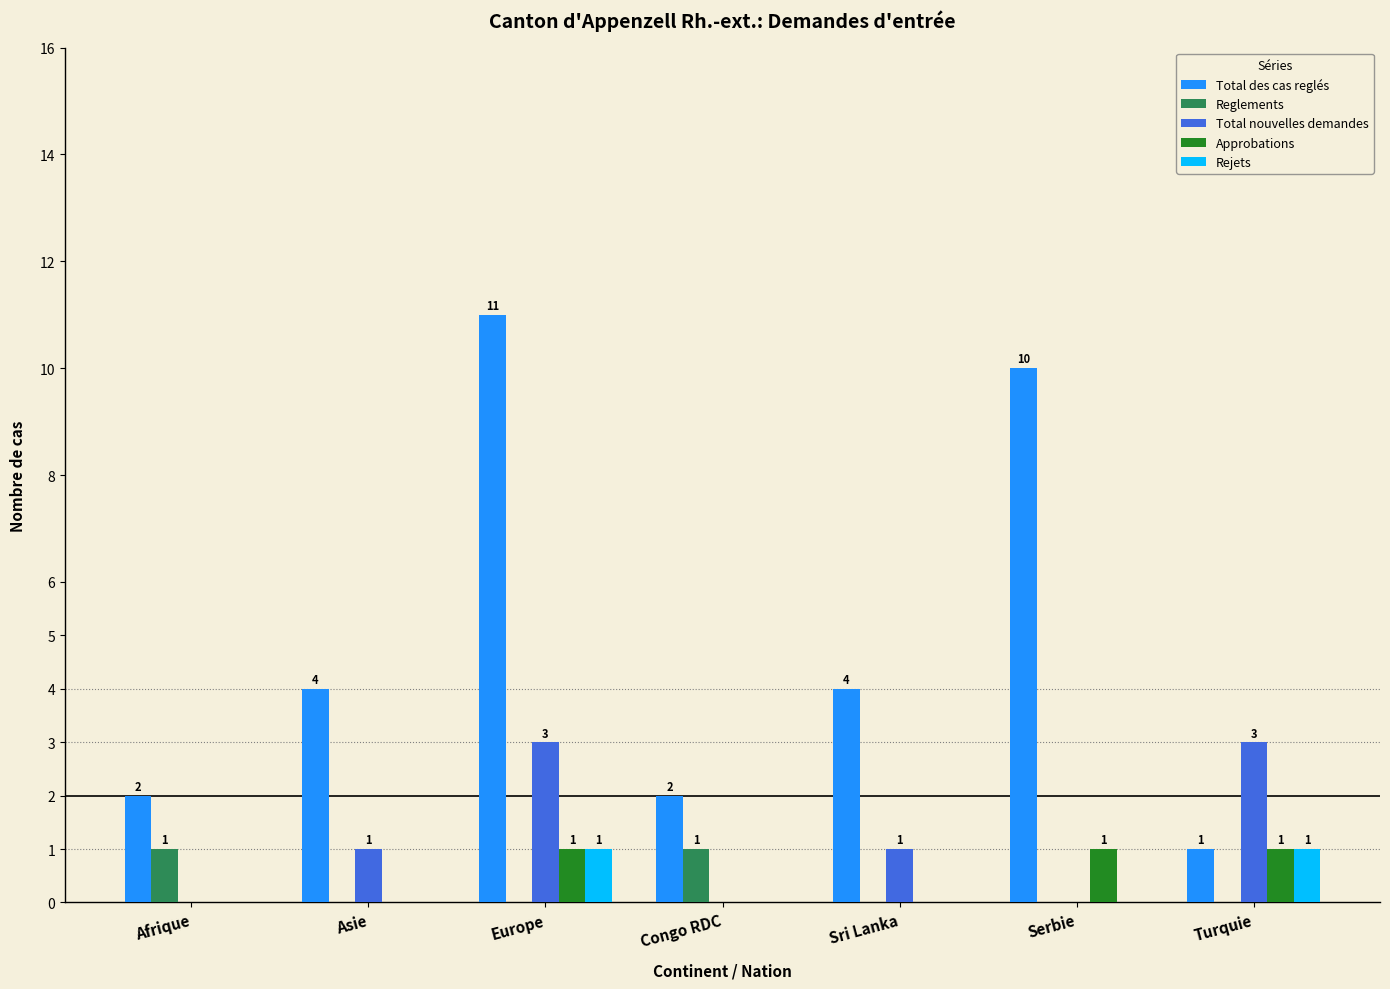

How many Reglements values are between 0 and 1?

7